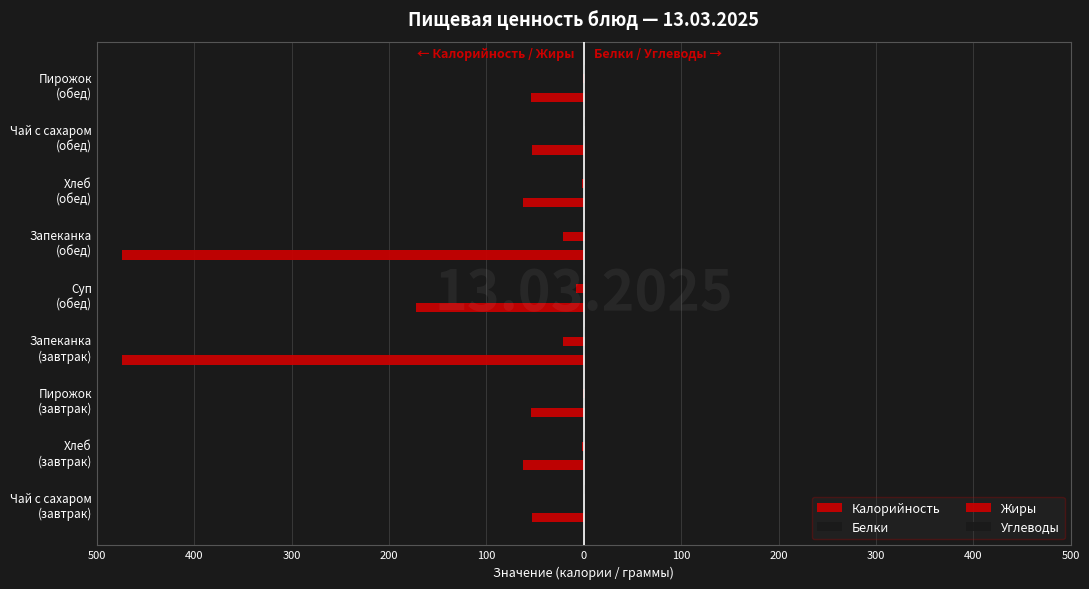

Reading right to left, transcribe all the data shown in this chart.

Калорийность: -54	-53	-62	-474	-172	-474	-54	-62	-53
Белки: 1	0	0	22	10	22	1	0	0
Жиры: -1	0	-2	-21	-8	-21	-1	-2	0
Углеводы: 11	14	3	44	14	44	11	3	14